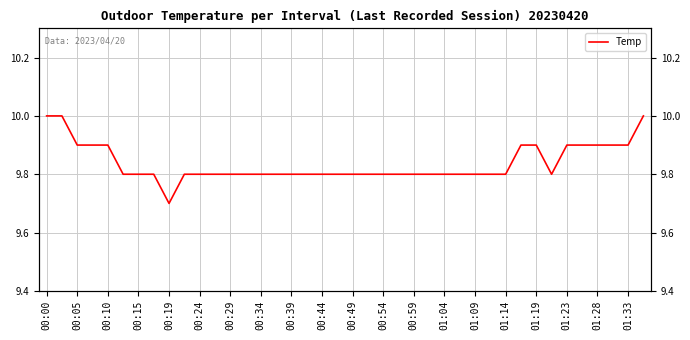

What is the greatest value displayed?

10.0